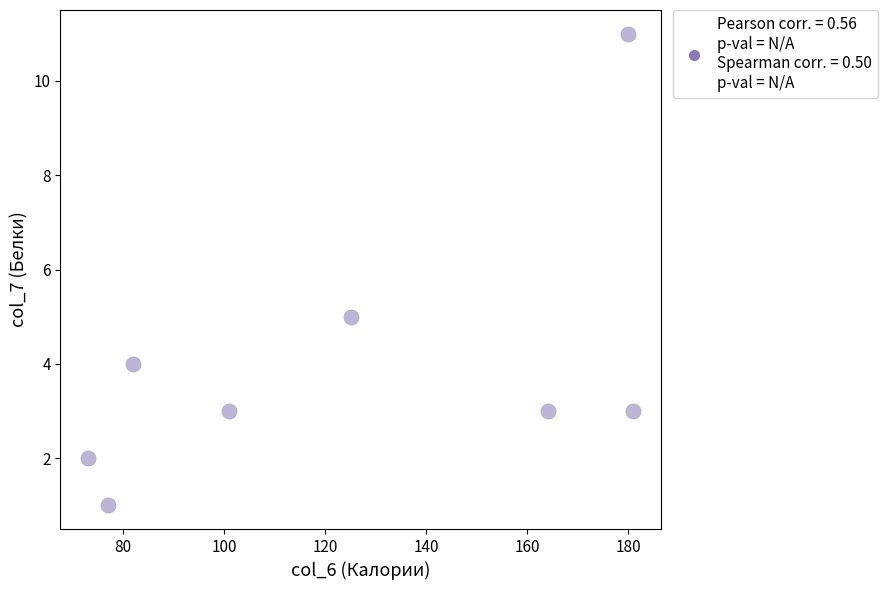

What Y value in the scatter plot is closest to 6?

5